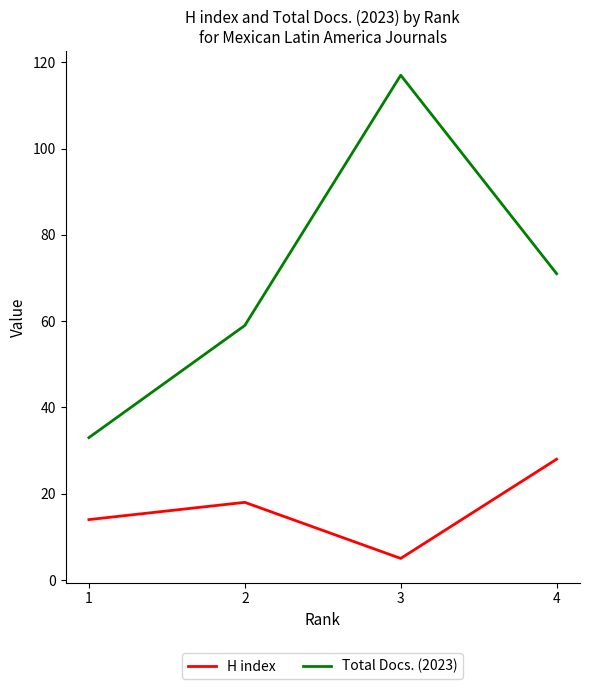

How many lines are shown in the chart?

2